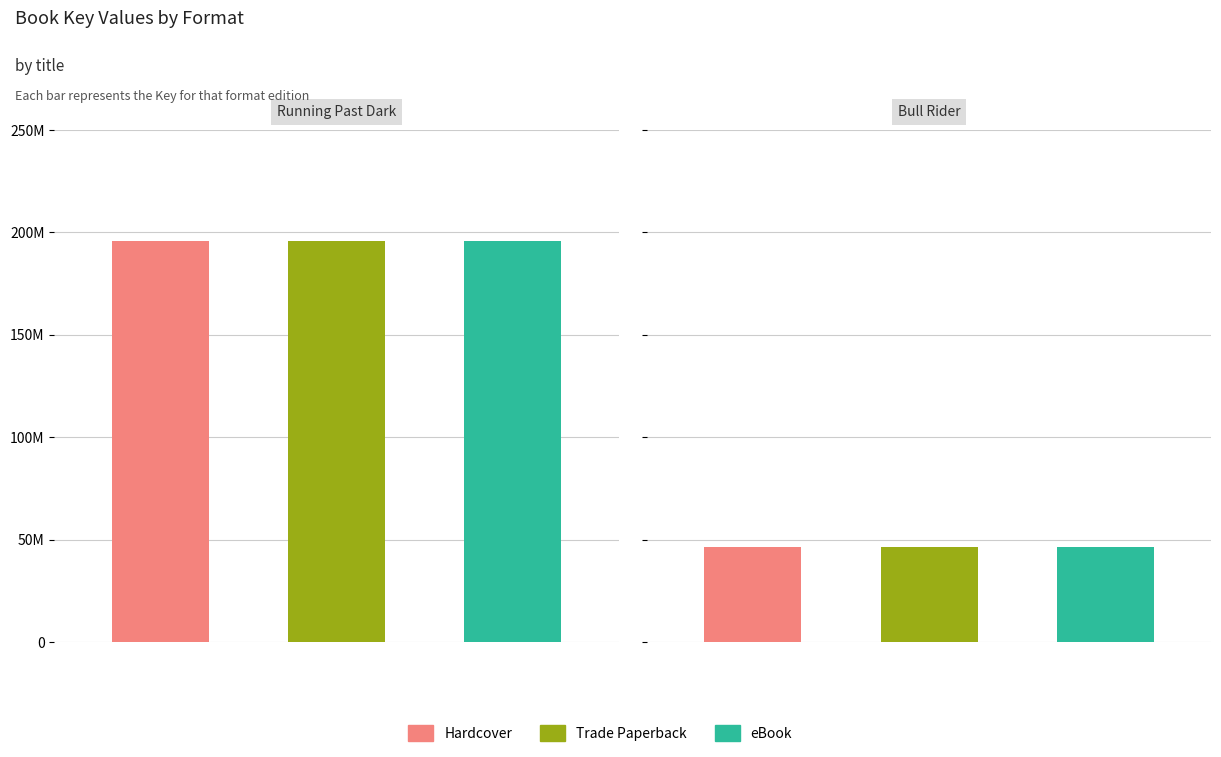

Reading left to right, what are all the values shown in this chart?

Running Past Dark: Hardcover=195731378	Trade Paperback=195731378	eBook=195731378
Bull Rider: Hardcover=46477589	Trade Paperback=46477589	eBook=46477589